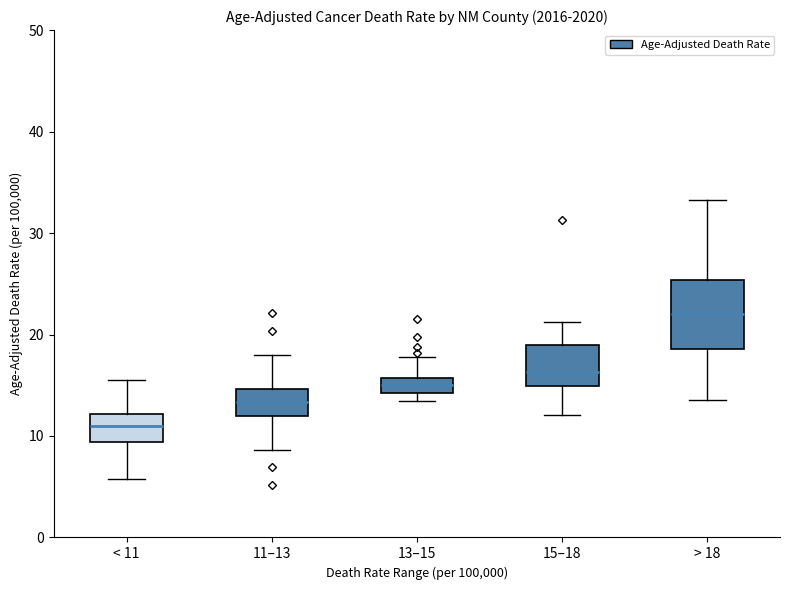

Where is the lower edge of the box for 15–18 on the y-axis? The values are not printed on the chart, so give them approximately, as read against the axis.

15